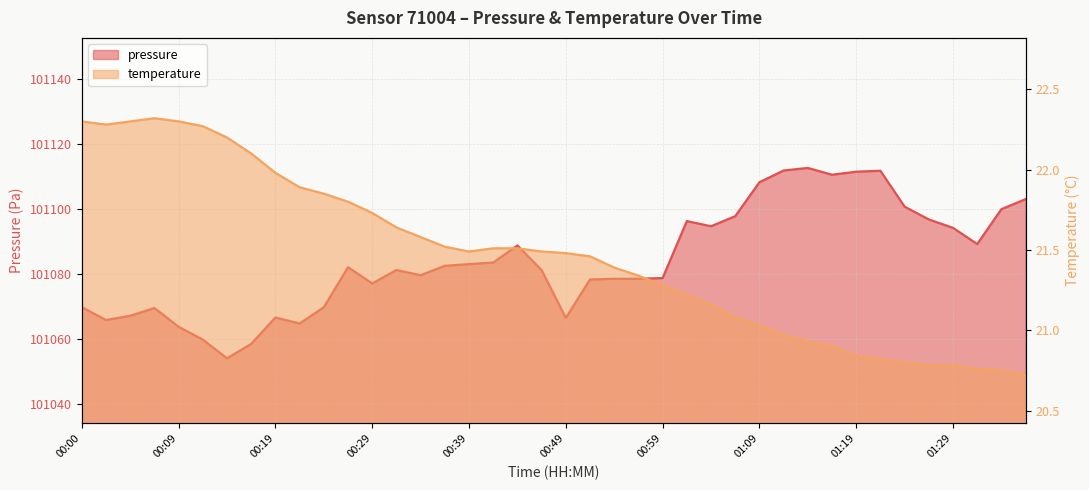

How many series are shown in this chart?

2